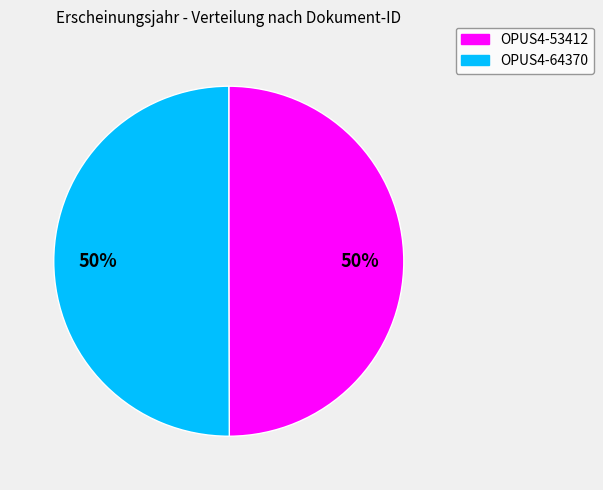

What is the ratio of the value at OPUS4-64370 to the value at OPUS4-53412?

1.0